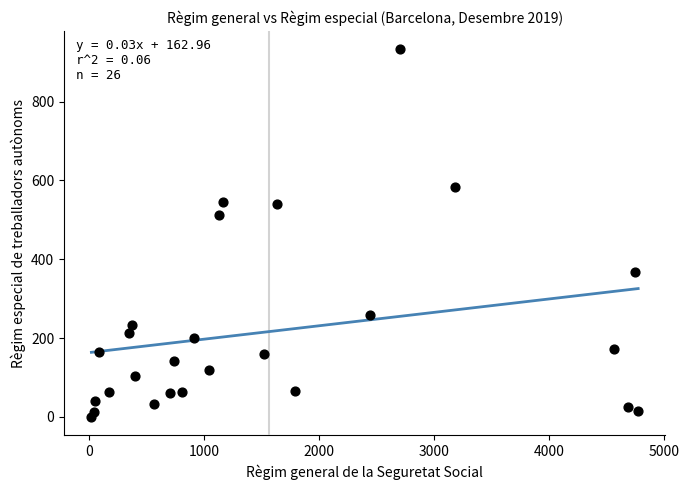

What is the range of Y values (max minus min)?

933